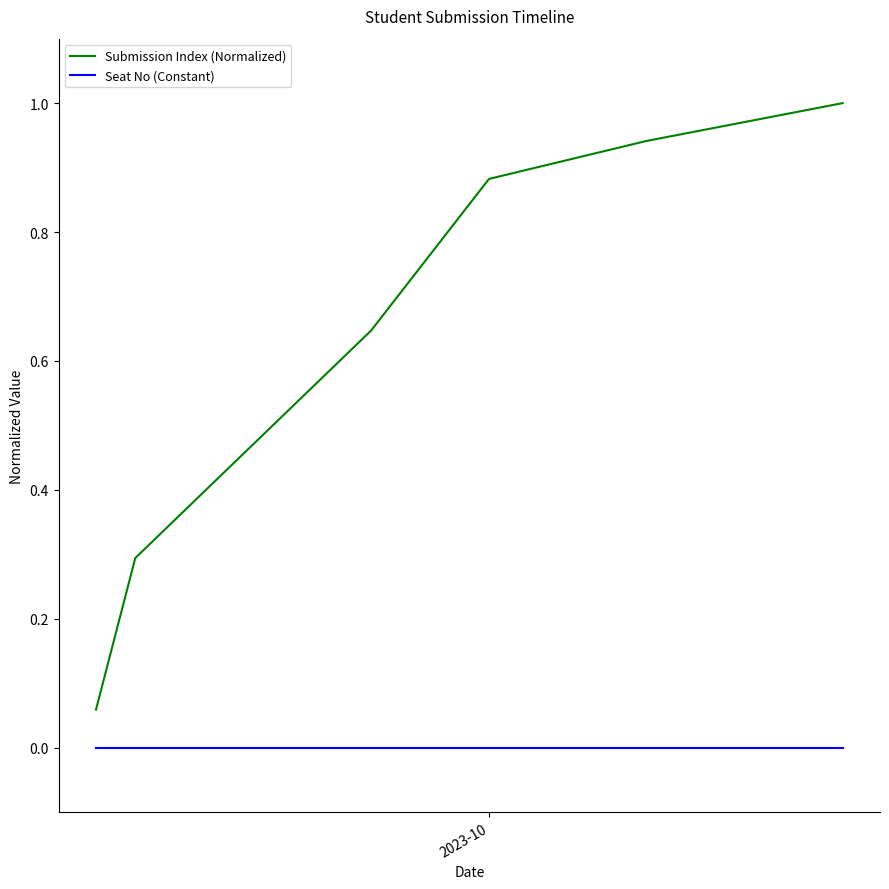

Which series has the largest range (max minus min)?

Submission Index (Normalized)